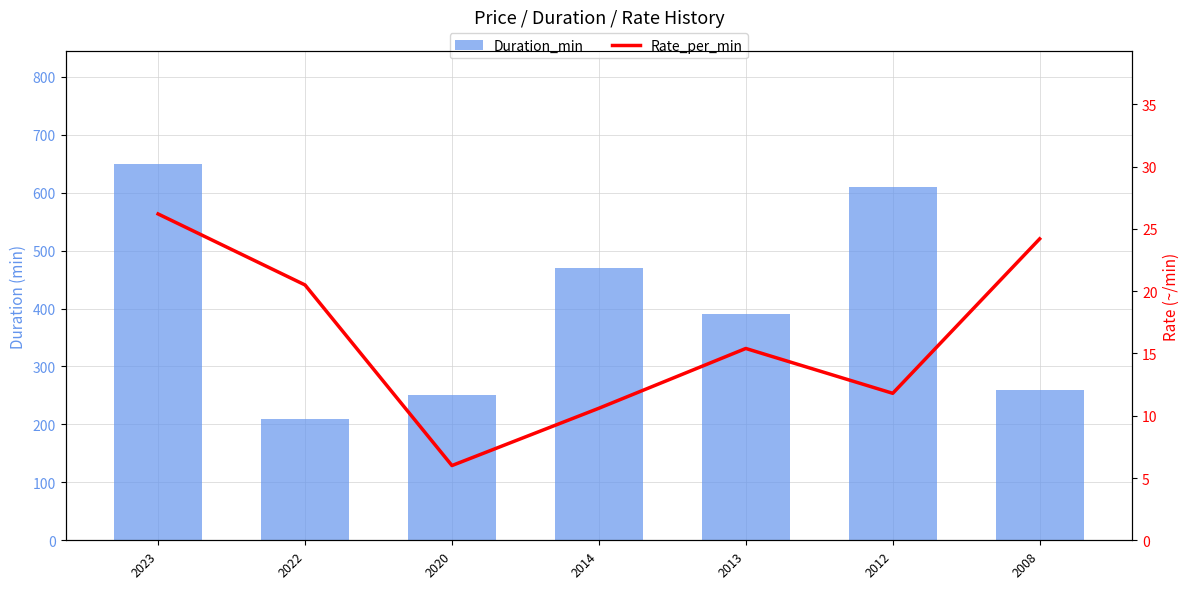

Is the value of Duration_min at 2008 greater than the value of Rate_per_min at 2020?

Yes